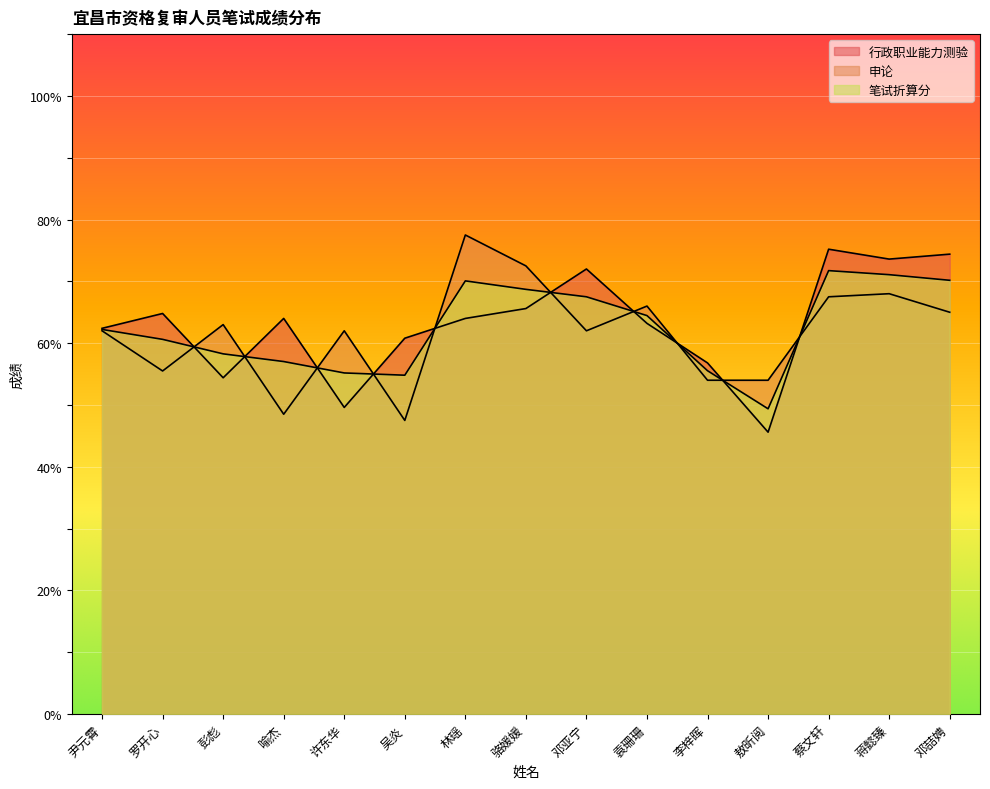

What is the difference between the second highest and minimum values in the 行政职业能力测验 series?

28.8